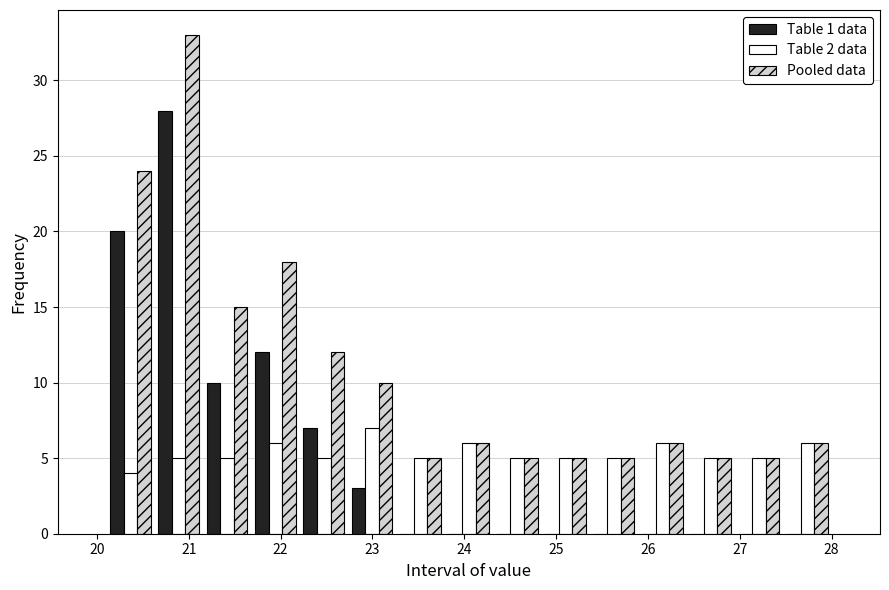

In the Pooled data series, which range on the x-axis has the tallest bar?

20.6 to 21.2